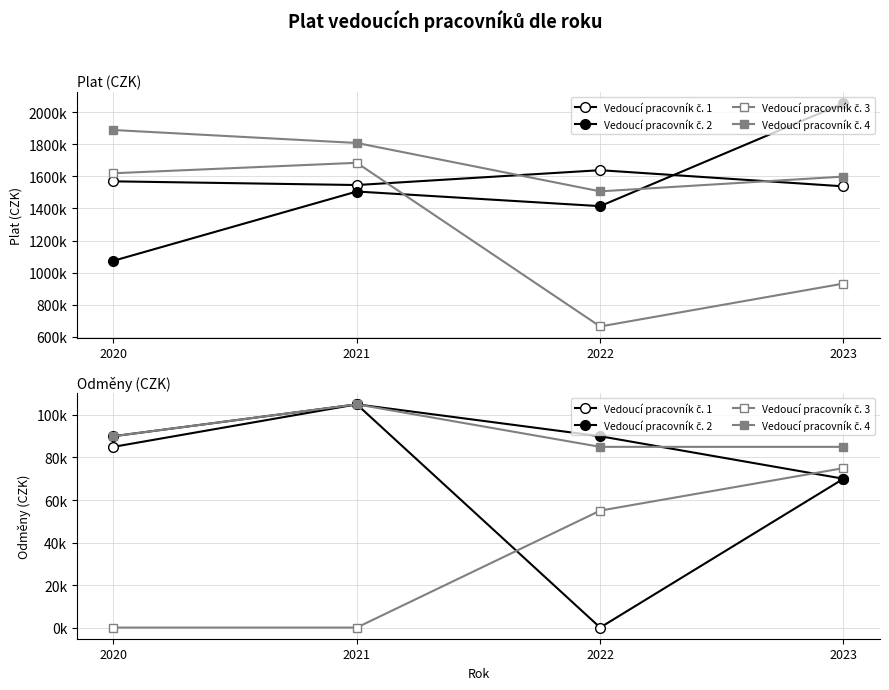

What is the highest value of the Vedoucí pracovník č. 4 series?

105000